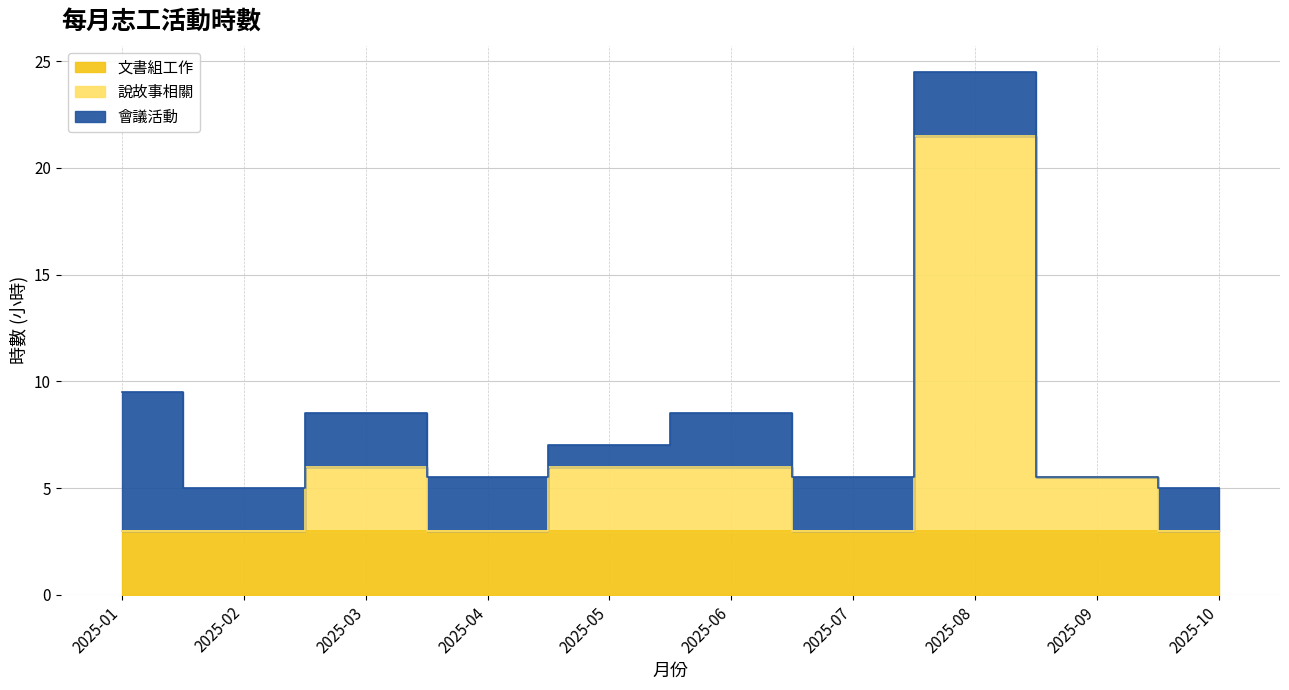

Between 2025-05 and 2025-09, which is larger?

2025-05